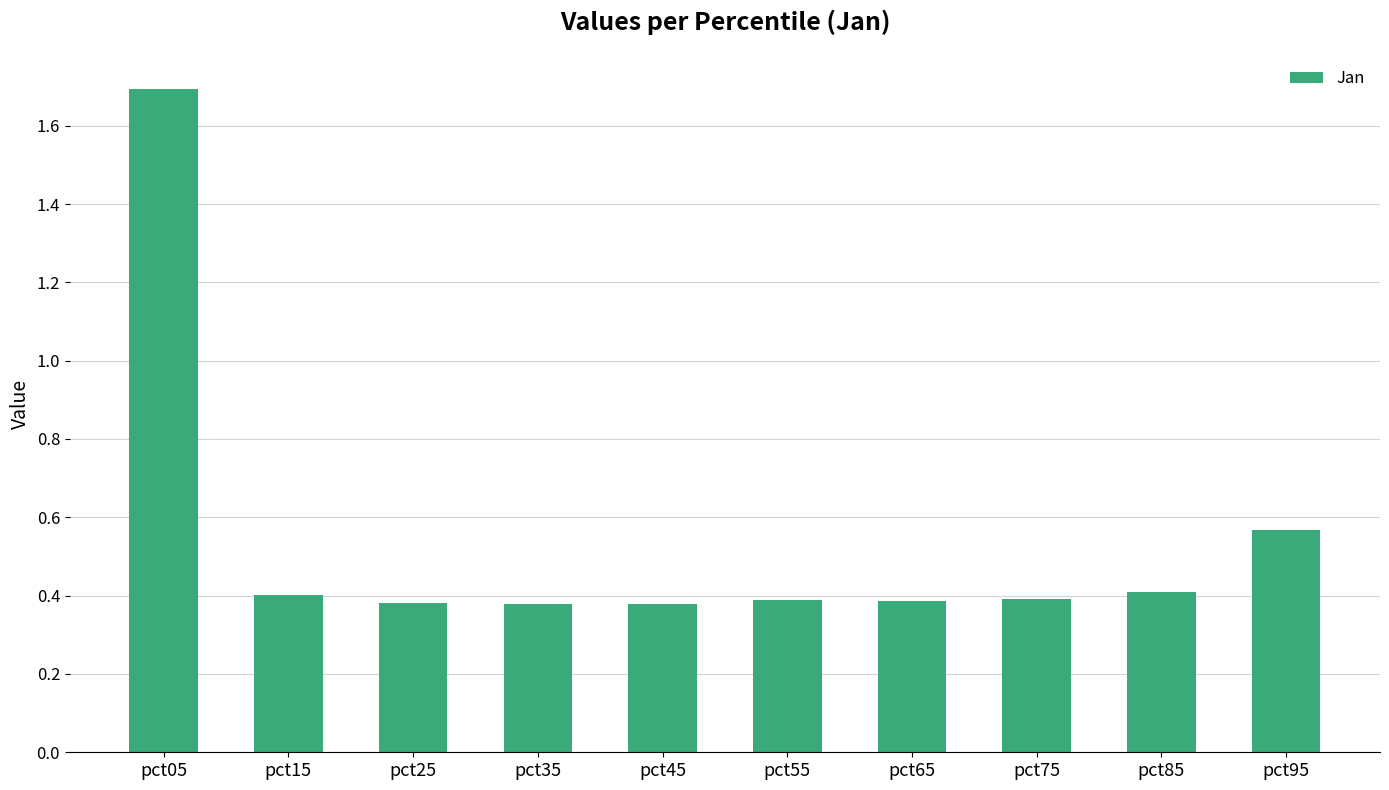

How many values are between 0 and 1?

9